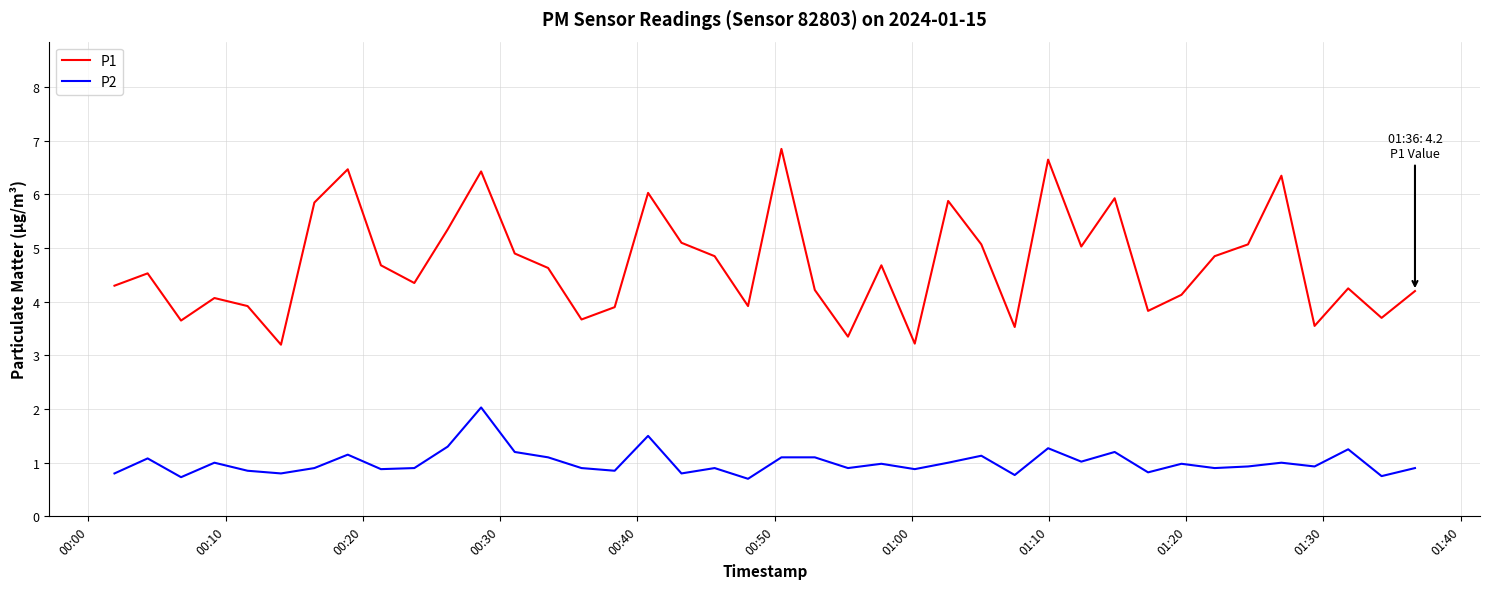

True or false: P2 and P1 intersect in this chart.

False